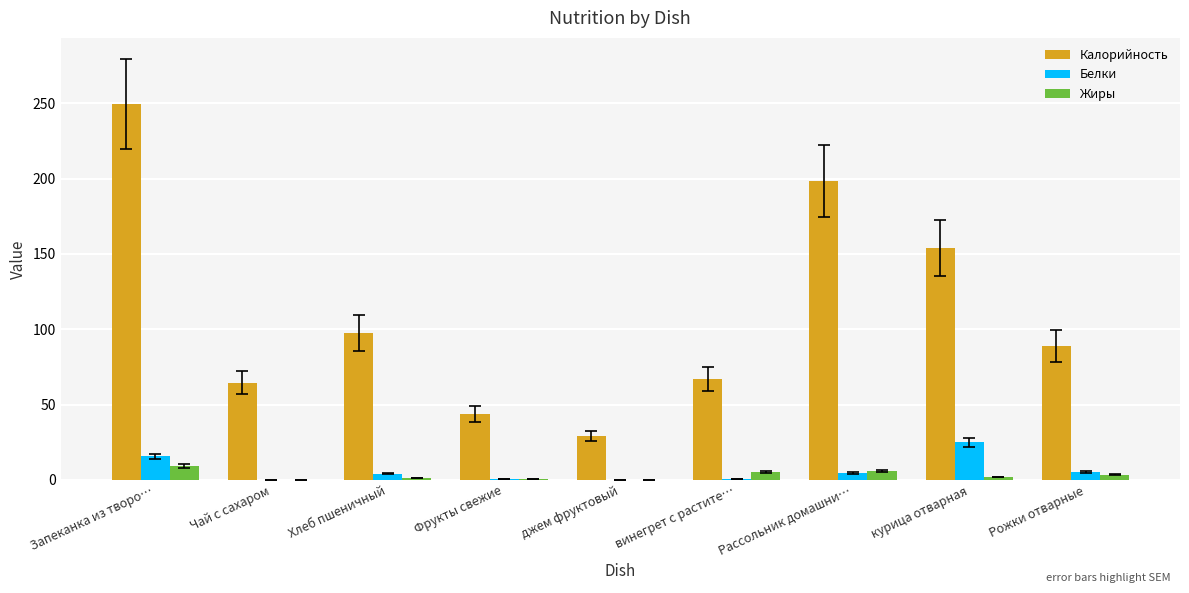

What is the average value of the Жиры series?

3.0